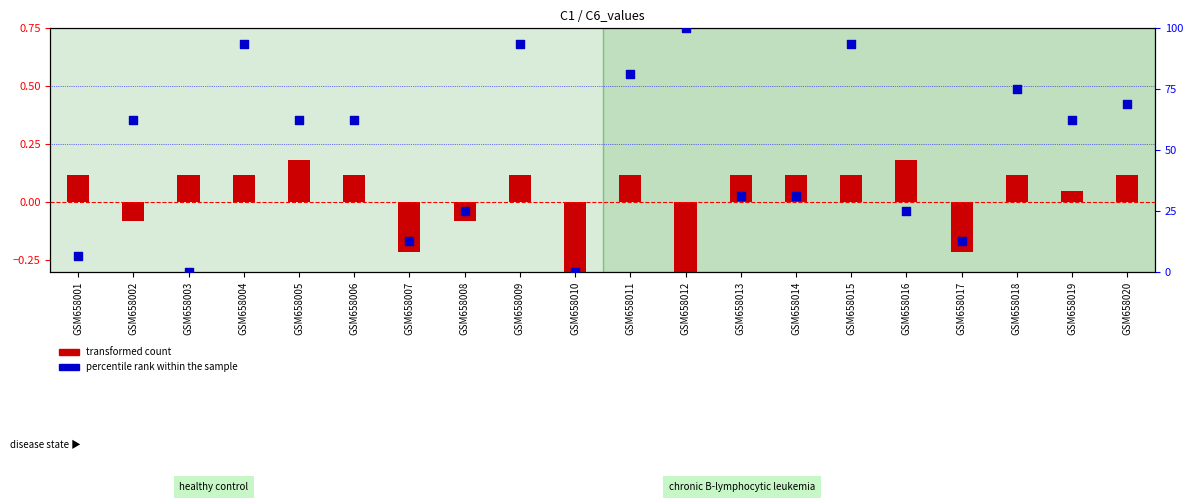

Which series reaches the maximum Y coordinate?

percentile rank within the sample